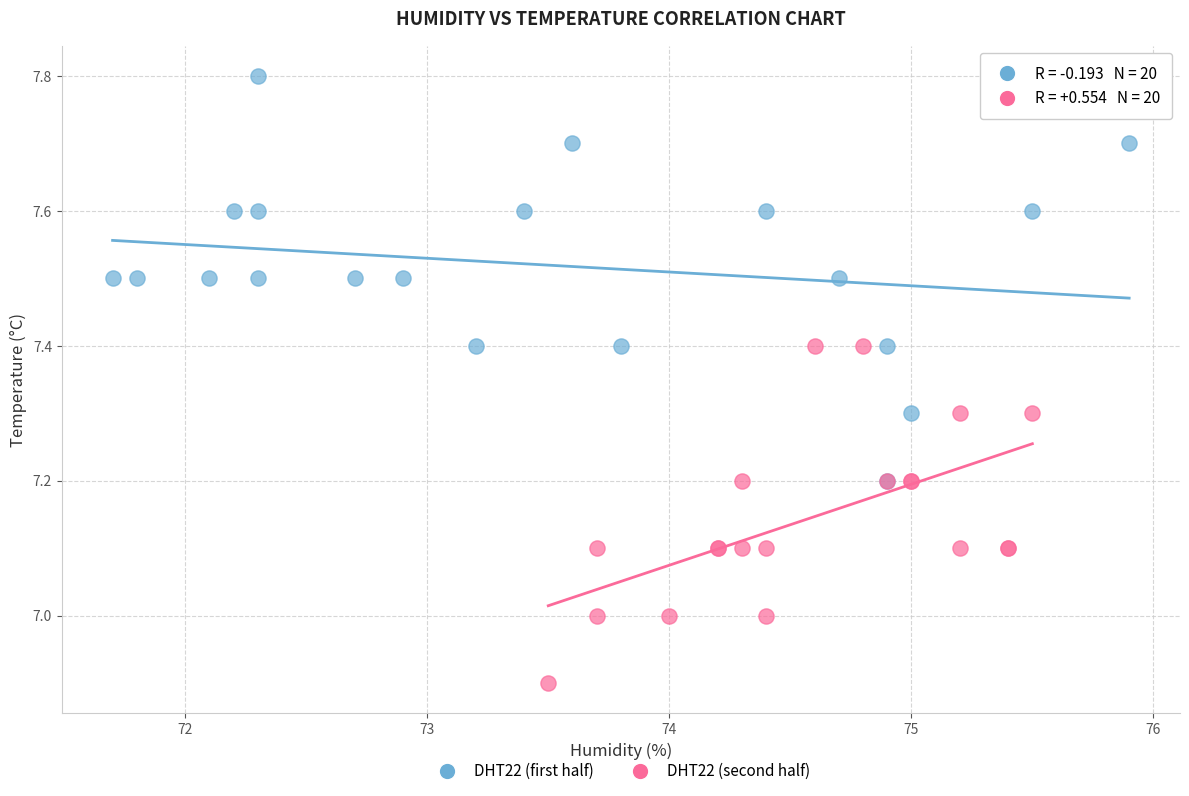

Which series reaches the maximum Y coordinate?

DHT22 (first half)